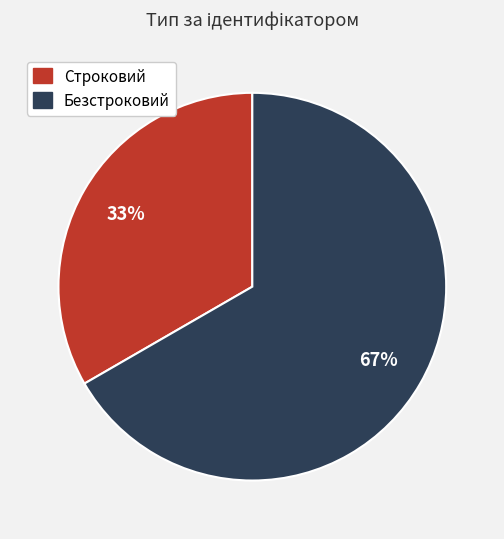

True or false: Строковий accounts for 33% of the total.

True